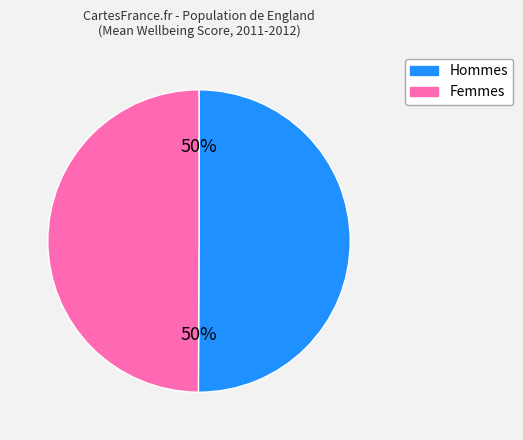

To the nearest percent, what is the average slice percentage?

50%